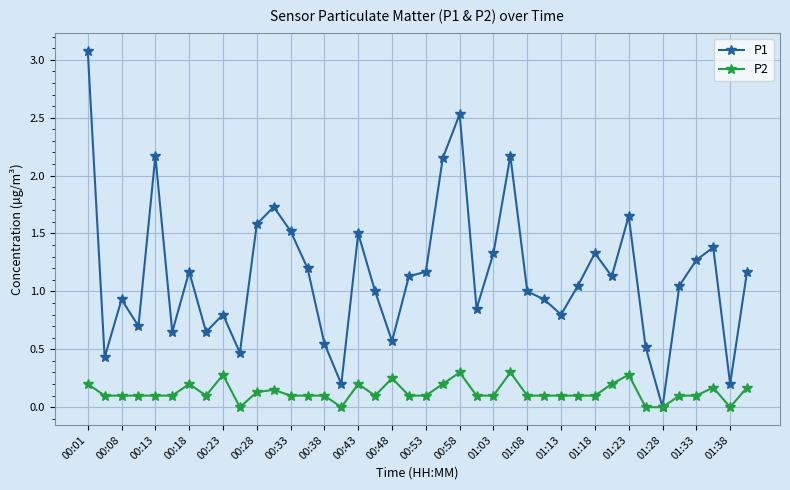

What is the highest value of the P2 series?

0.3